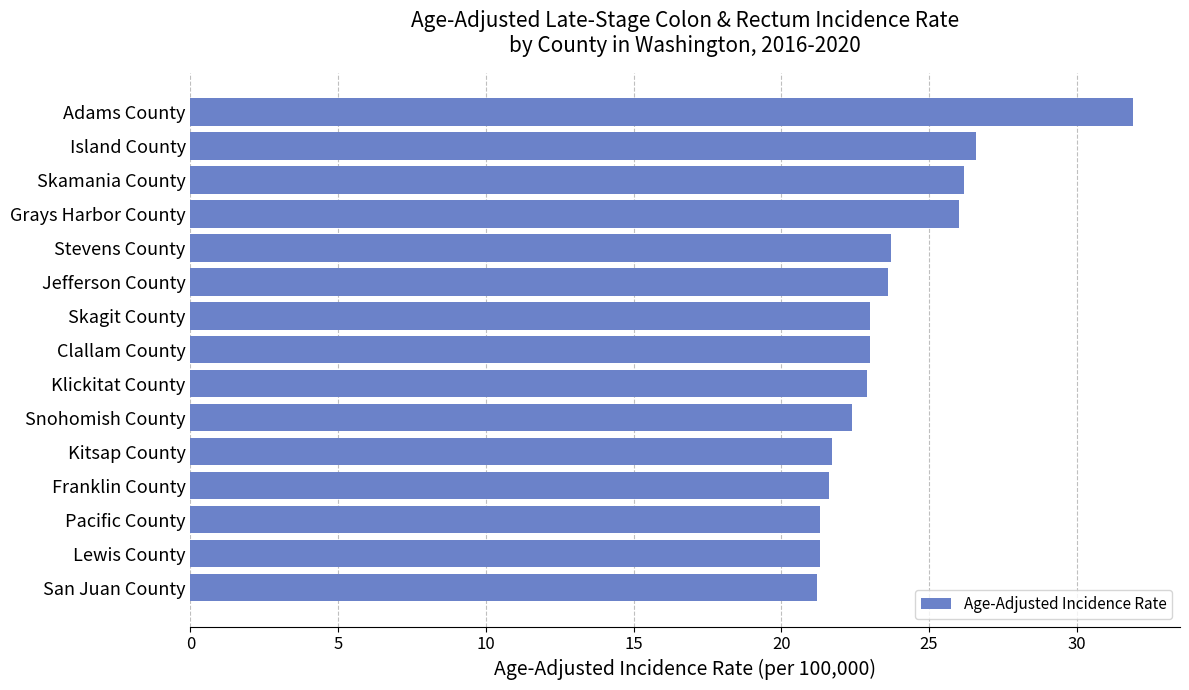

What is the approximate value at Kitsap County?

21.7